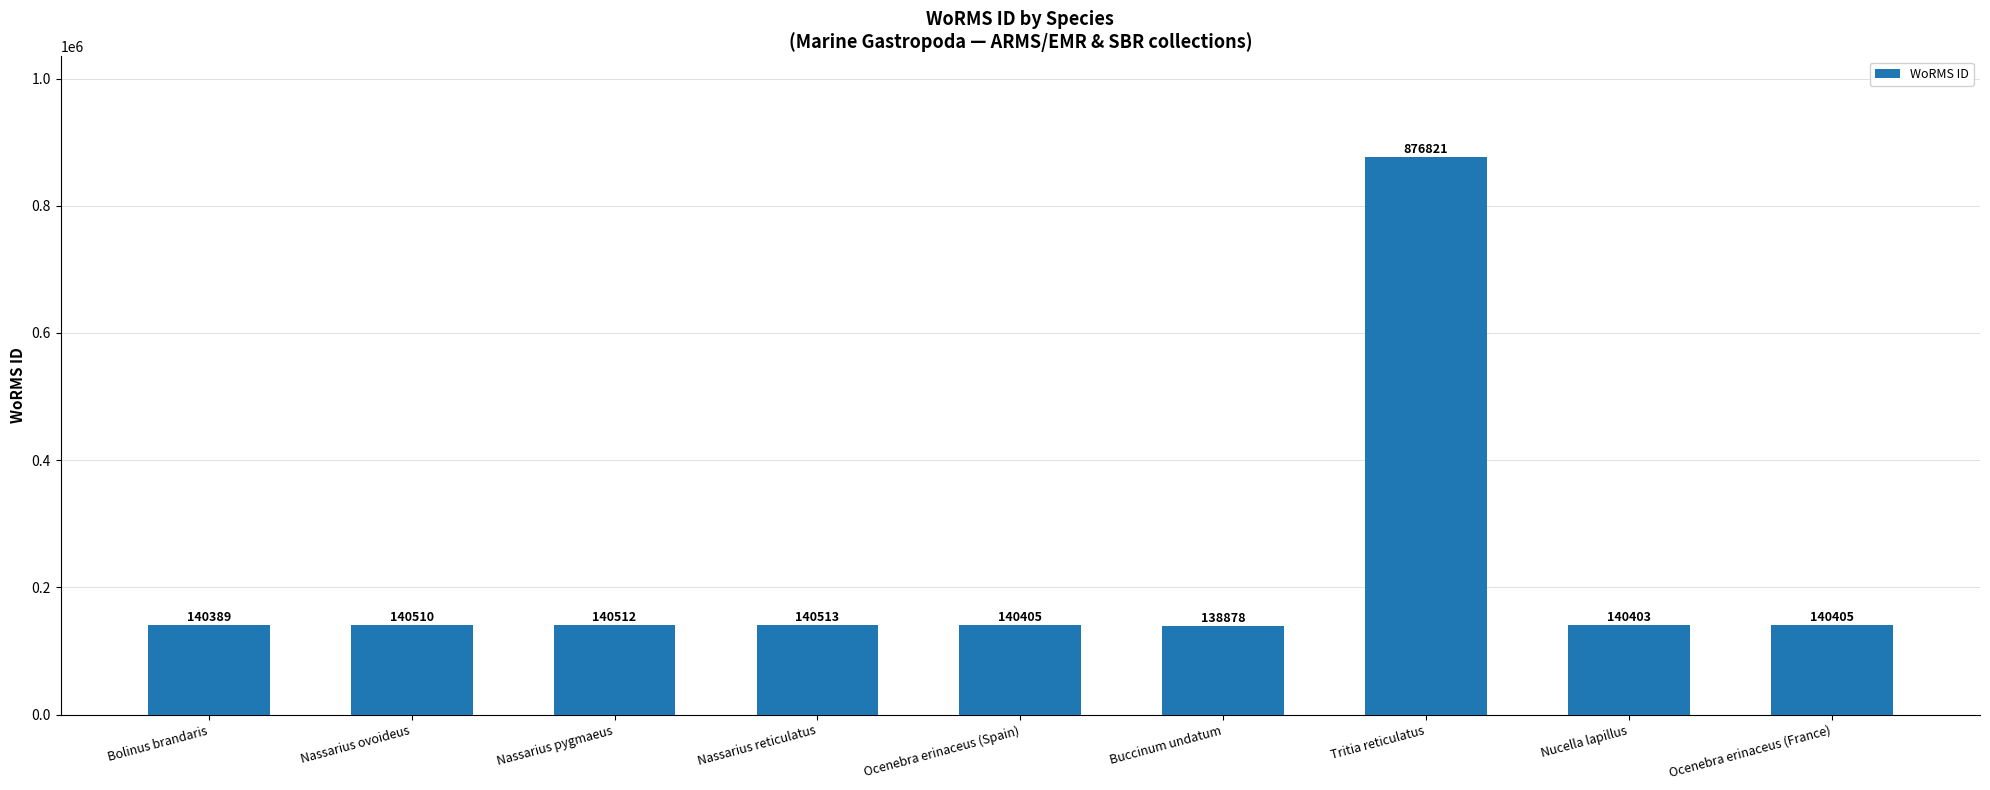

Are the bars horizontal?

No